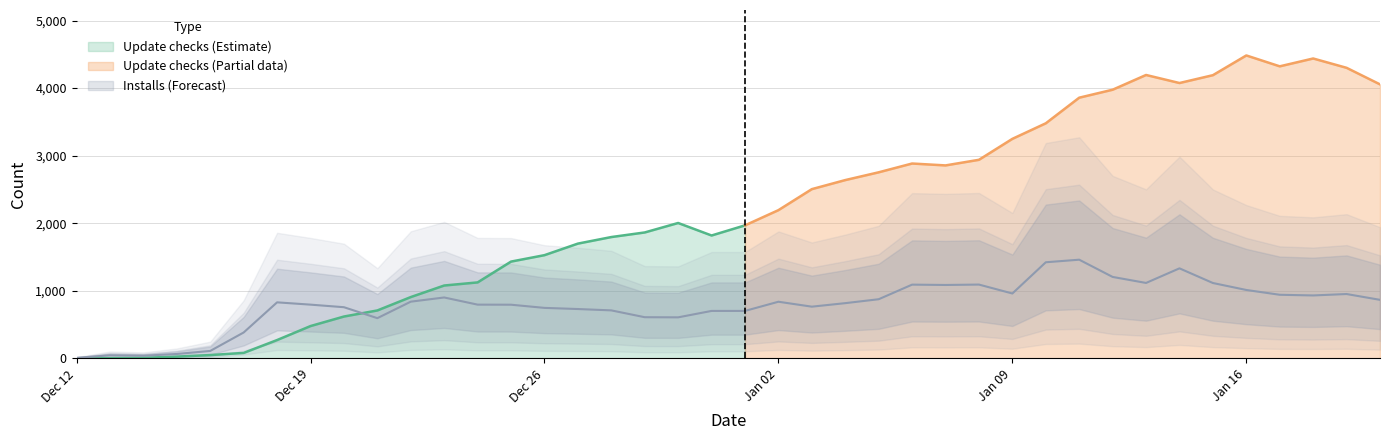

The chart shows a value of 1013 at Jan 16. True or false?

True